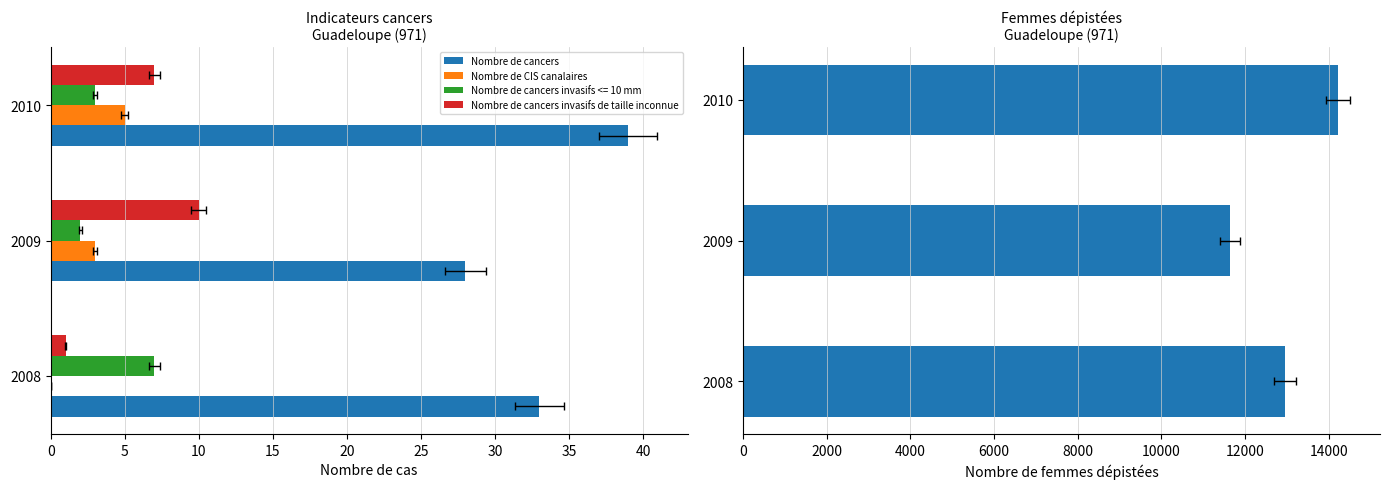

Is it true that Nombre de CIS canalaires equals -3 at 2008?

False